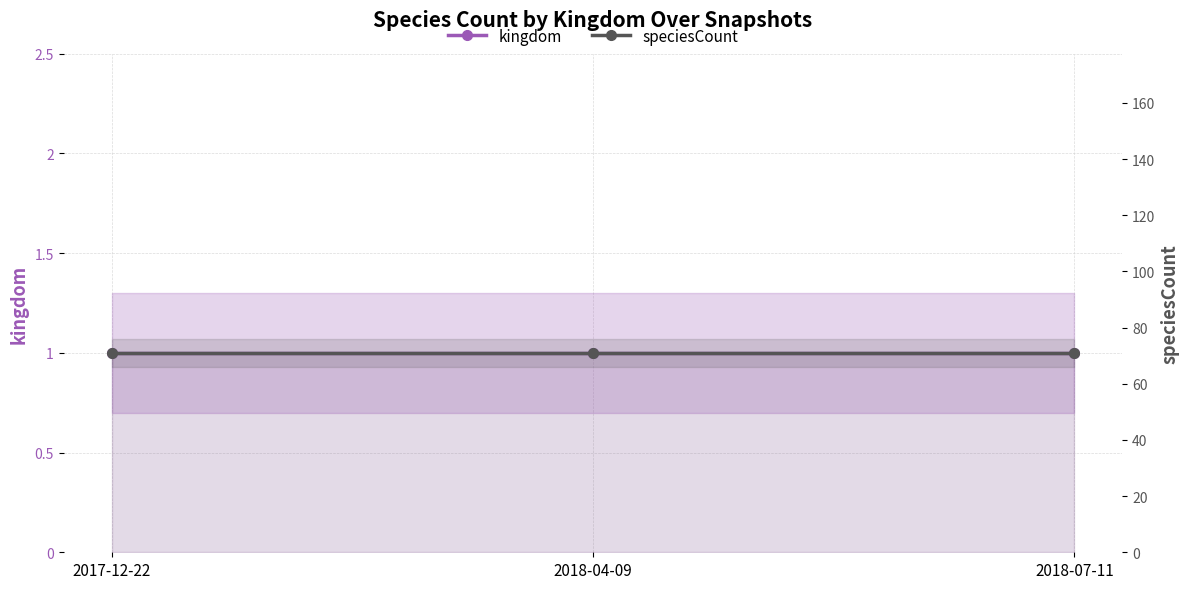

Rank the series by their average value, from highest to lowest.

speciesCount, kingdom